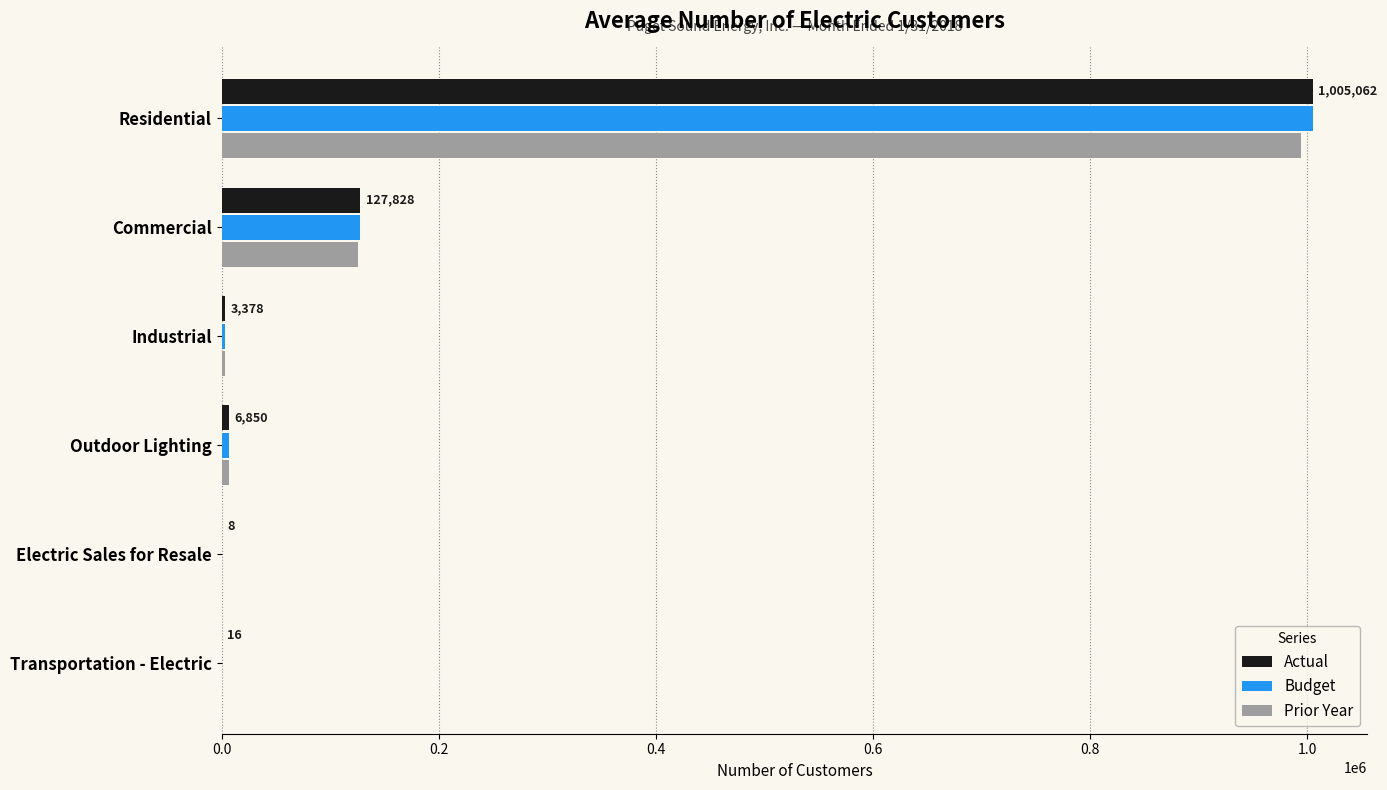

How many series are shown in this chart?

3